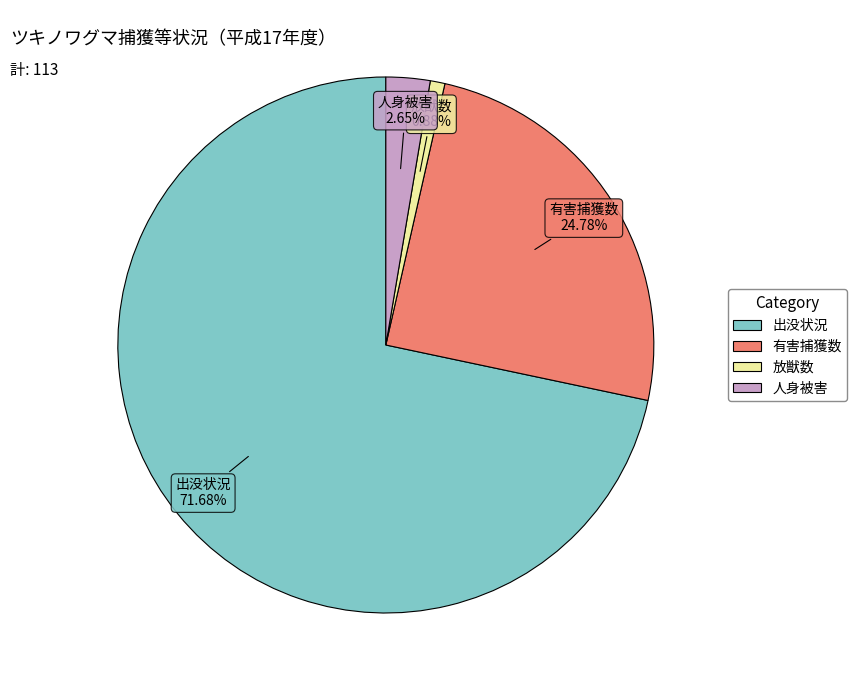

Which has a higher value, 放獣数 or 出没状況?

出没状況